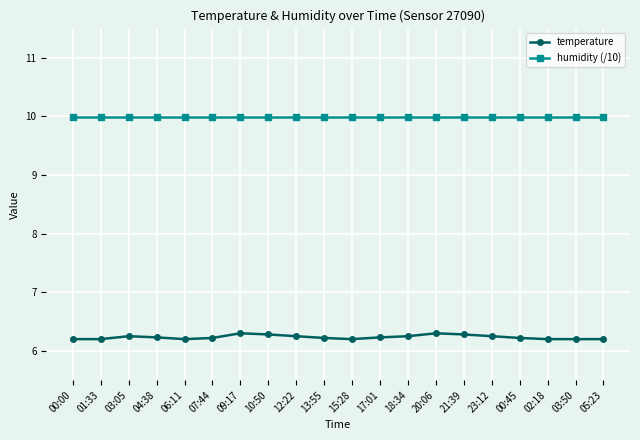

How many data points does each series have?

20